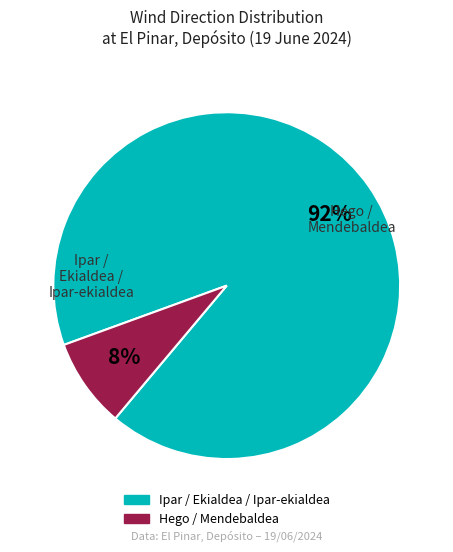

To the nearest percent, what is the average slice percentage?

50%